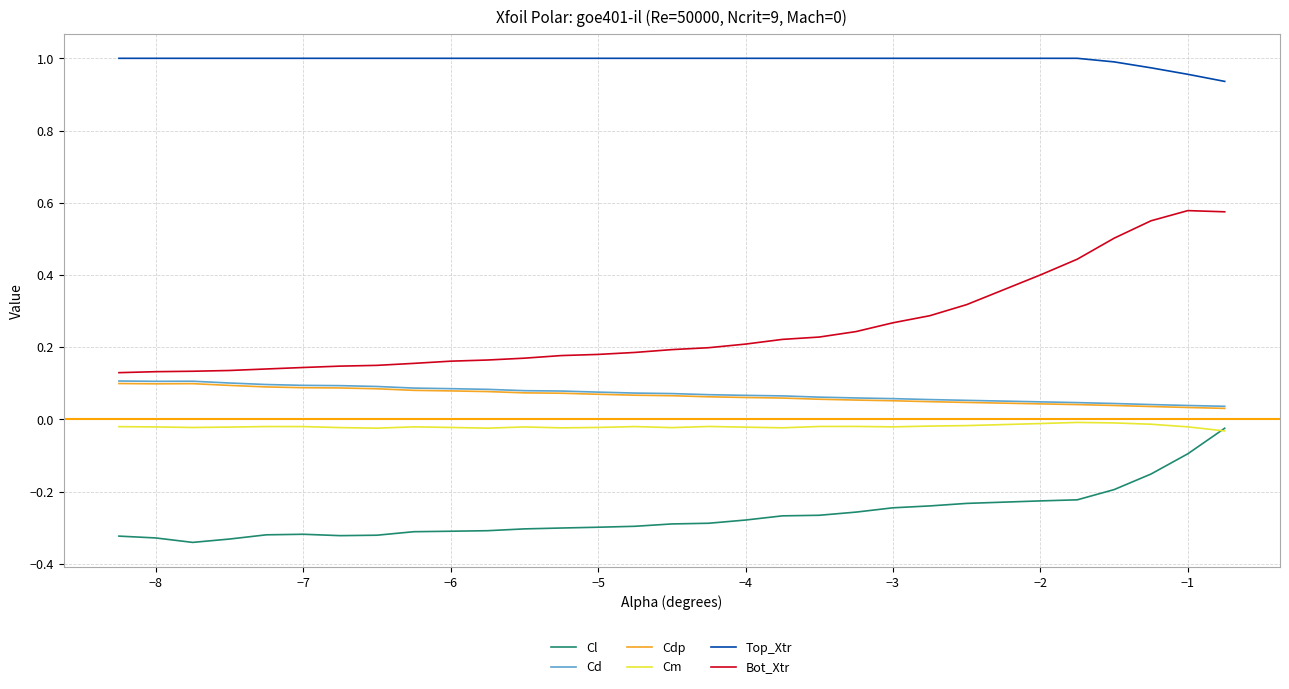

True or false: Bot_Xtr and Cl intersect in this chart.

False